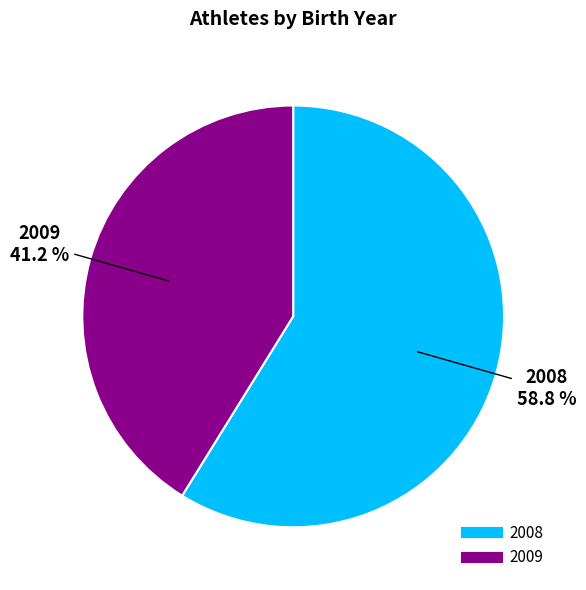

Rank the categories by value from lowest to highest.

2009, 2008